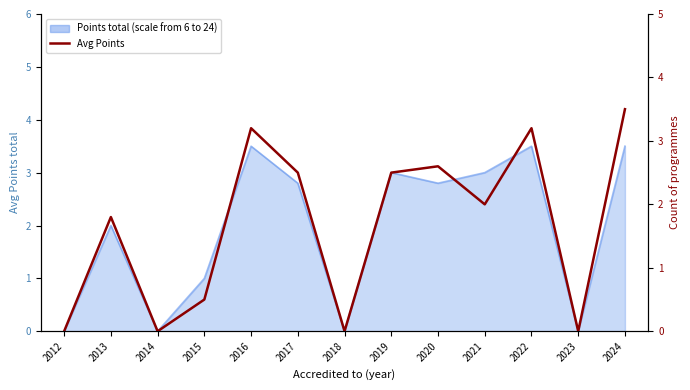

List the labels in order of value, smallest first.

2012, 2014, 2018, 2023, 2015, 2013, 2021, 2017, 2019, 2020, 2016, 2022, 2024